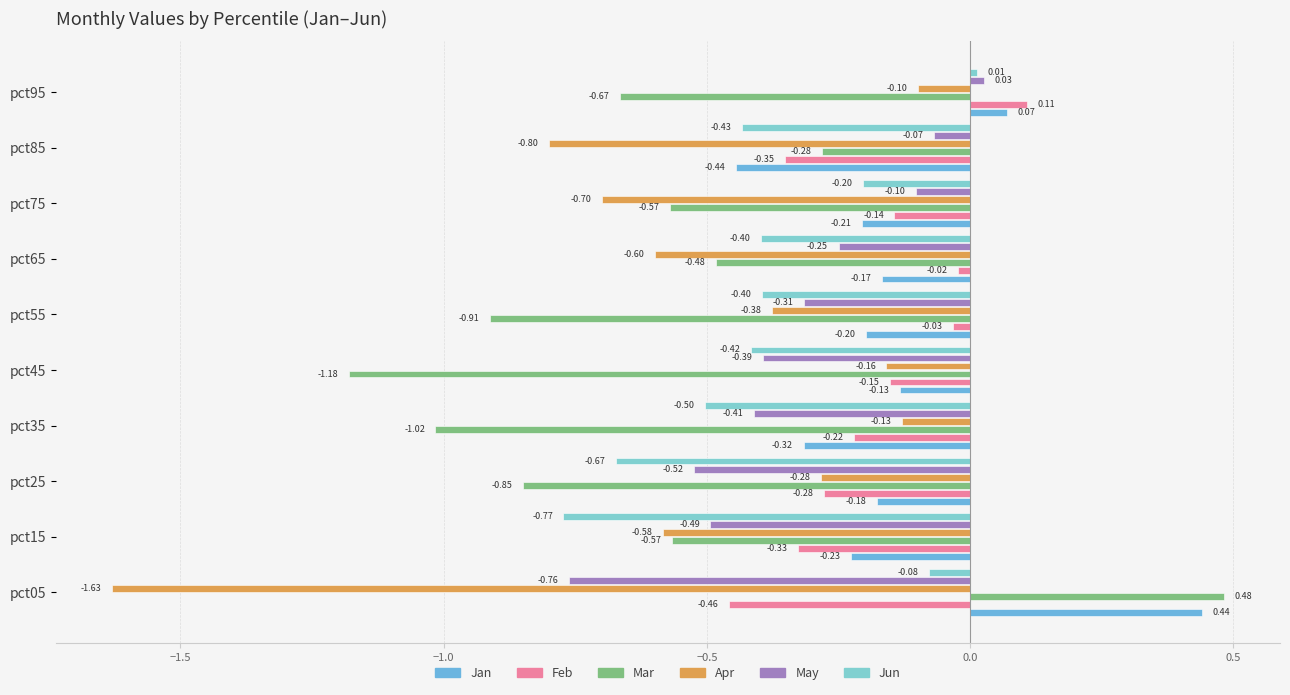

Which series has the largest total across all categories?

Jan